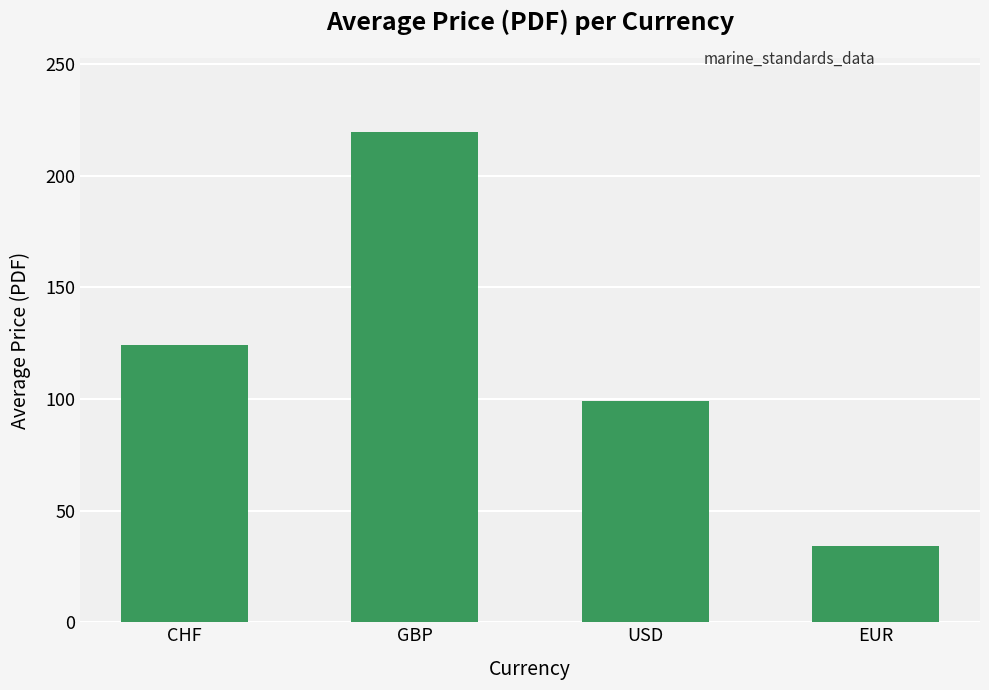

What is the minimum value shown in the chart?

34.0